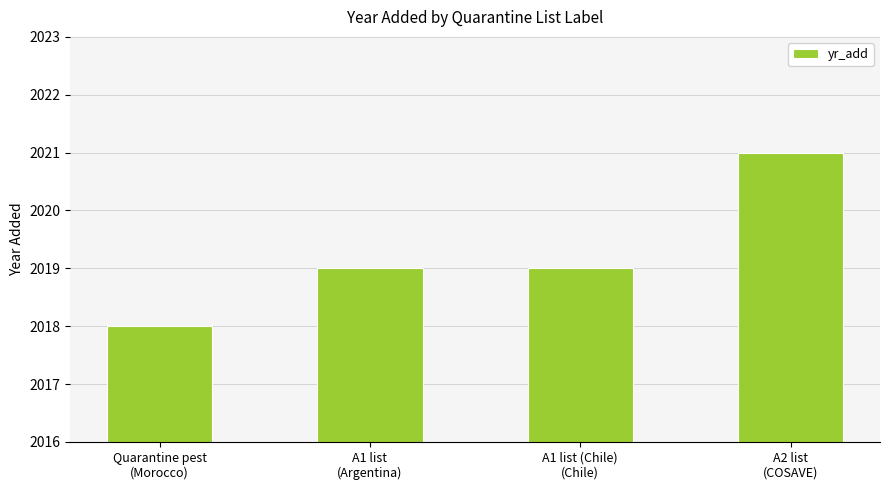

What is the average value?

2019